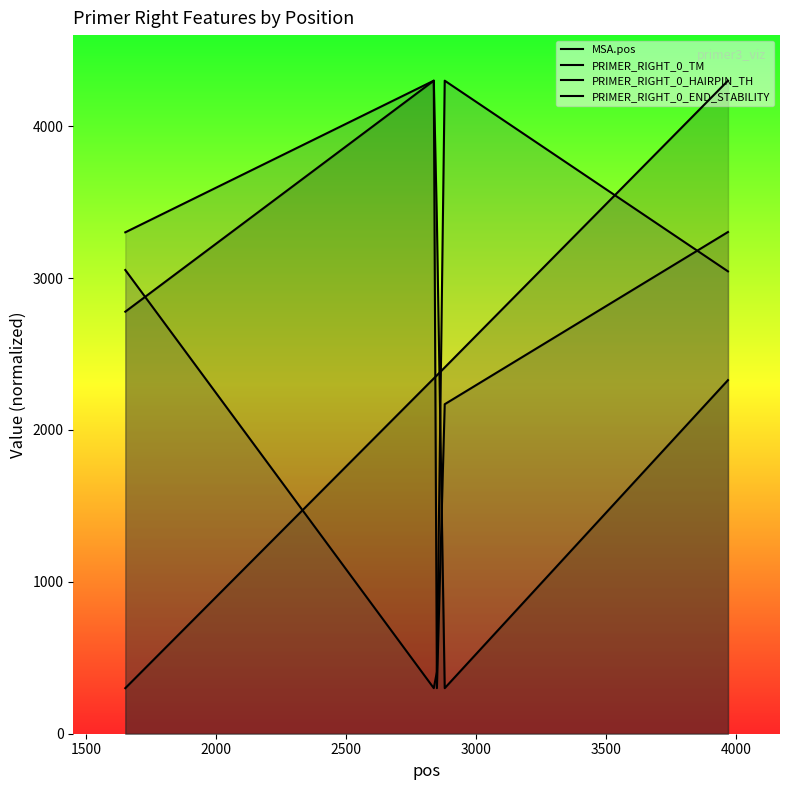

In PRIMER_RIGHT_0_HAIRPIN_TH, how many points are lower than both neighbors (excluding endpoints)?

1